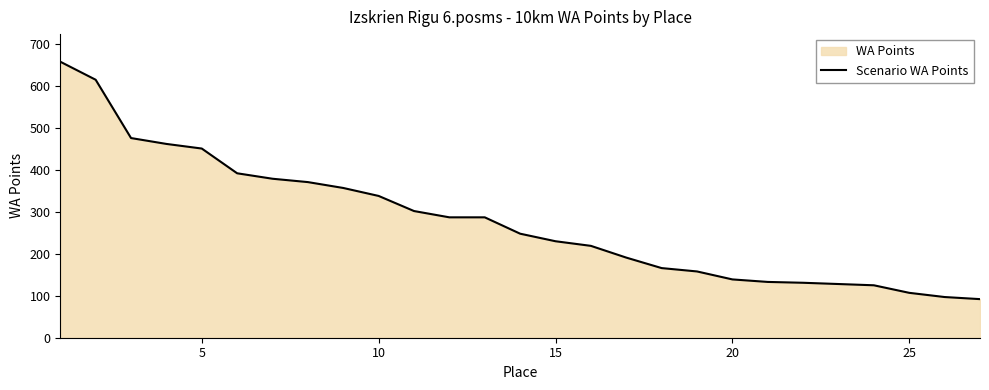

What is the difference between the maximum and minimum values?

566